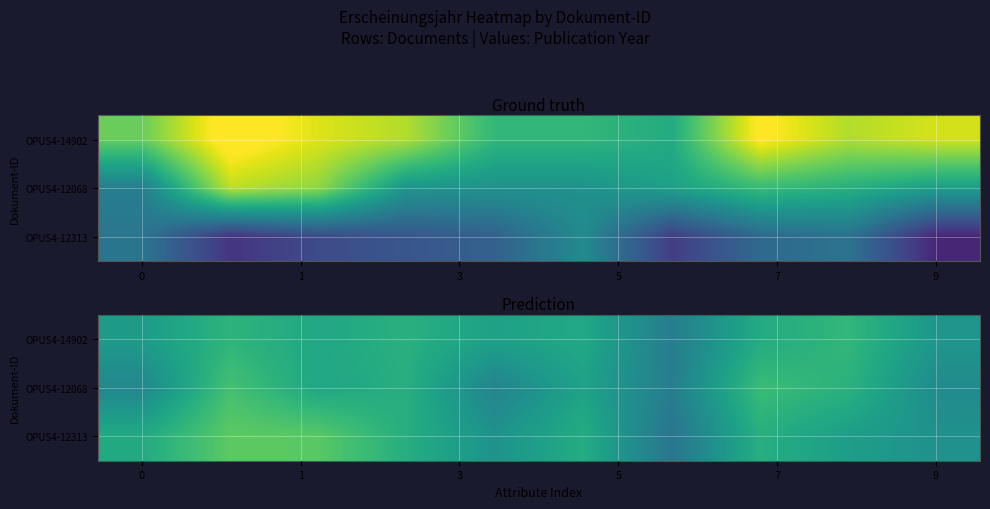

How many categories are shown in the chart?

10